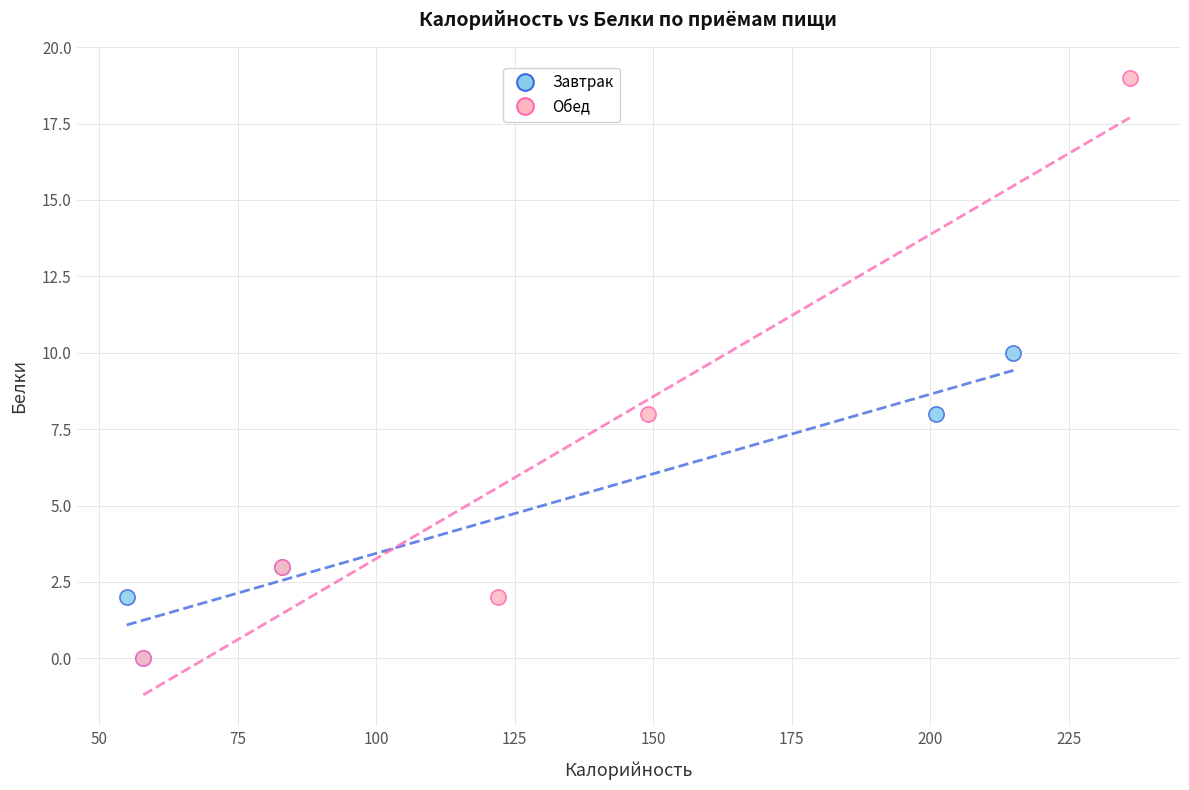

Which series has the largest Y range (max minus min)?

Обед